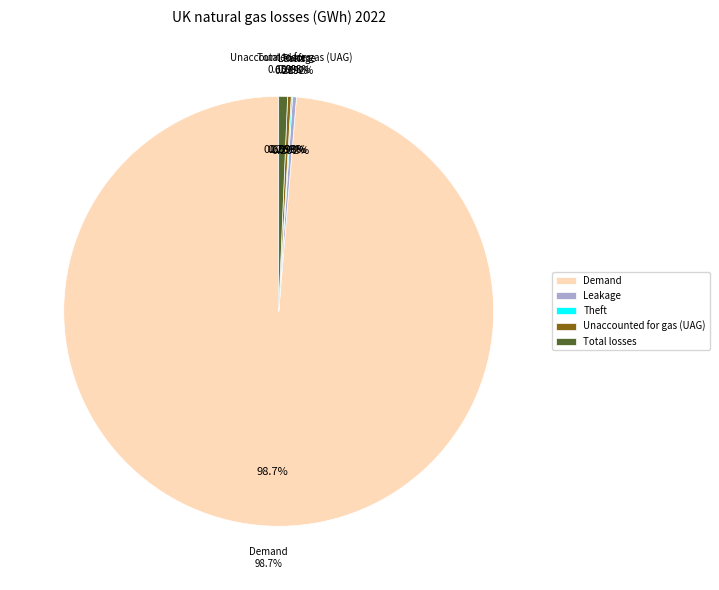

To the nearest percent, what is the difference between the largest and smallest slice percentages?

99%